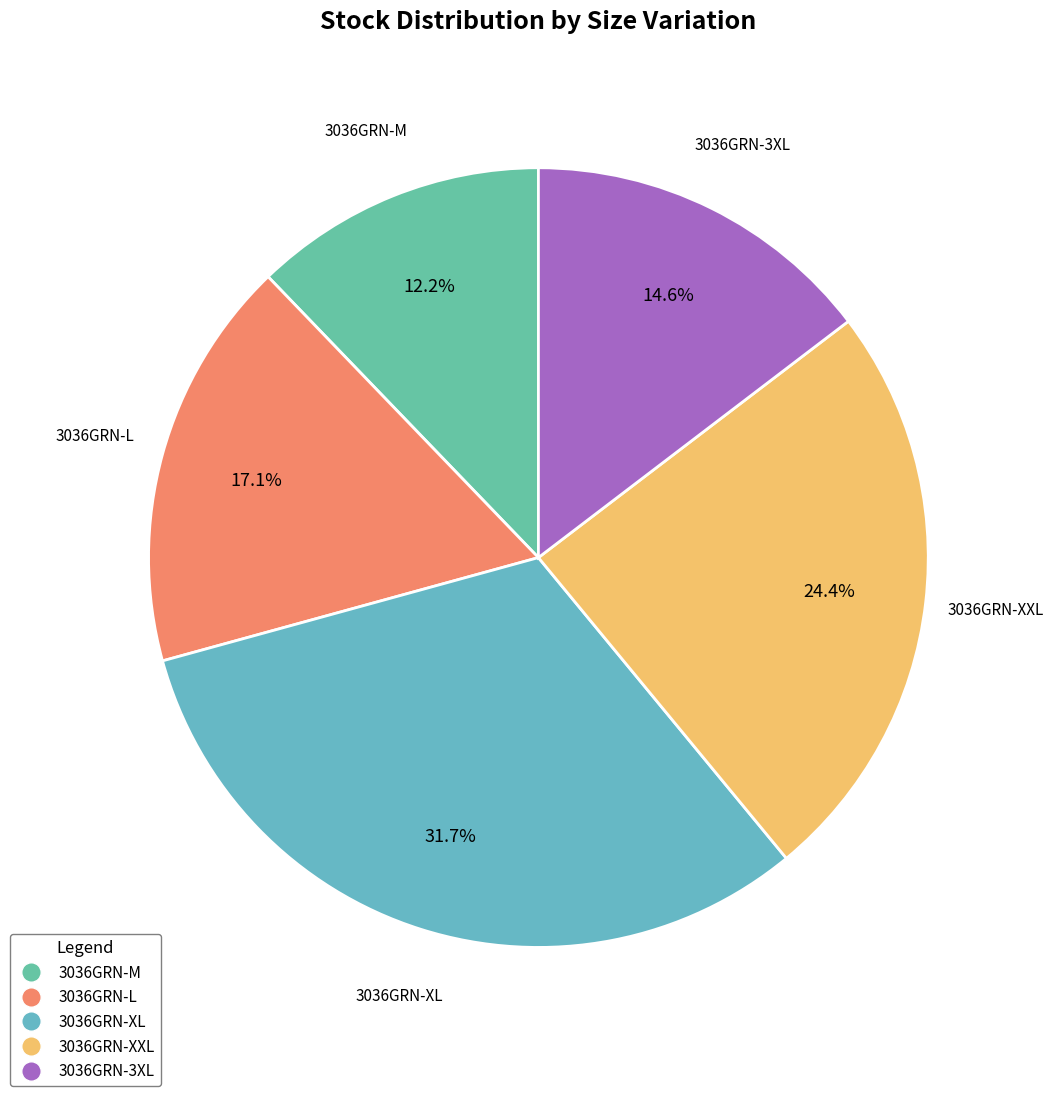

Which category has the biggest portion of the pie?

3036GRN-XL